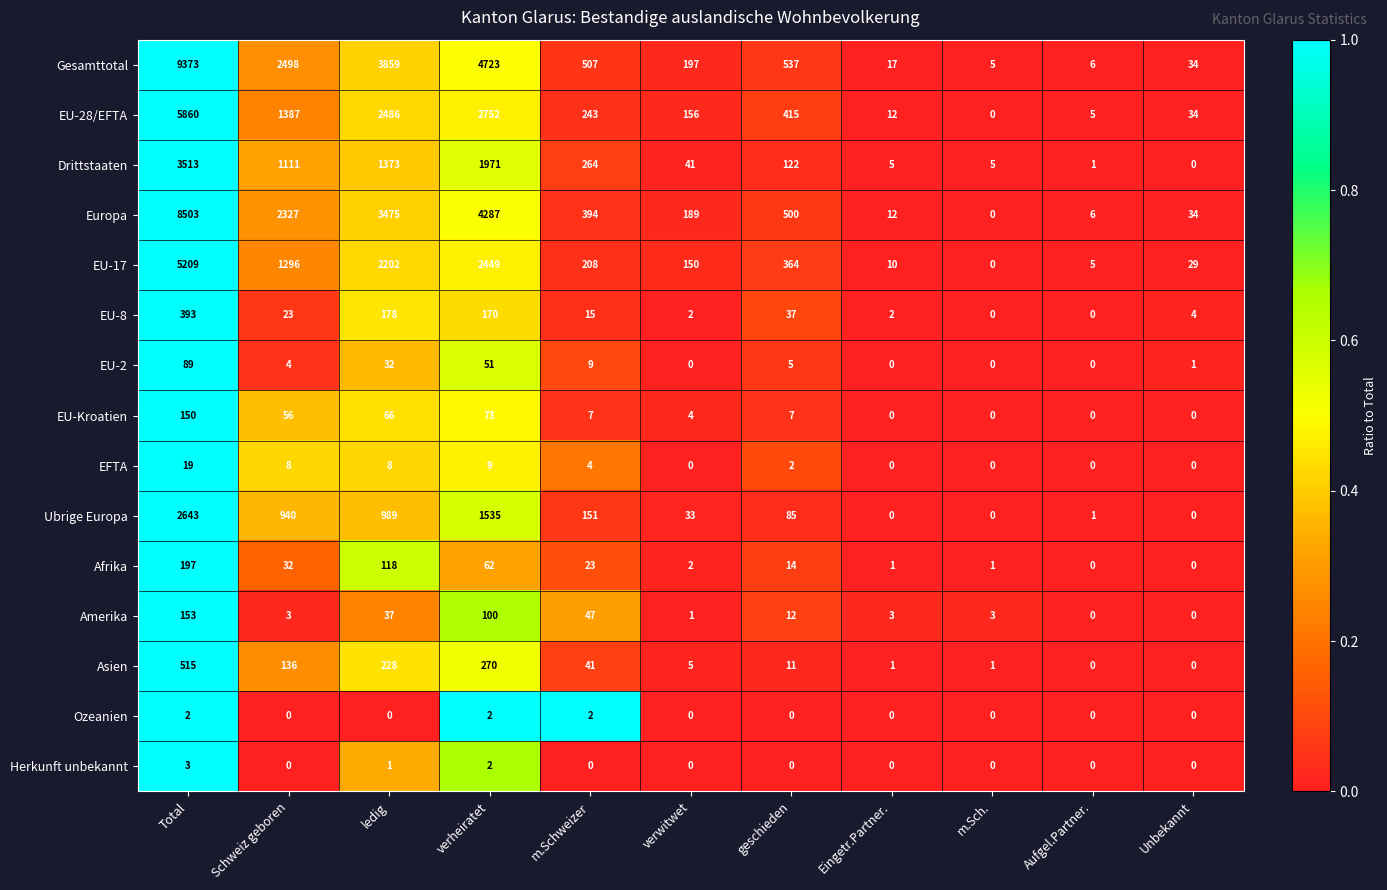

Which category has the highest value across all series?

Total